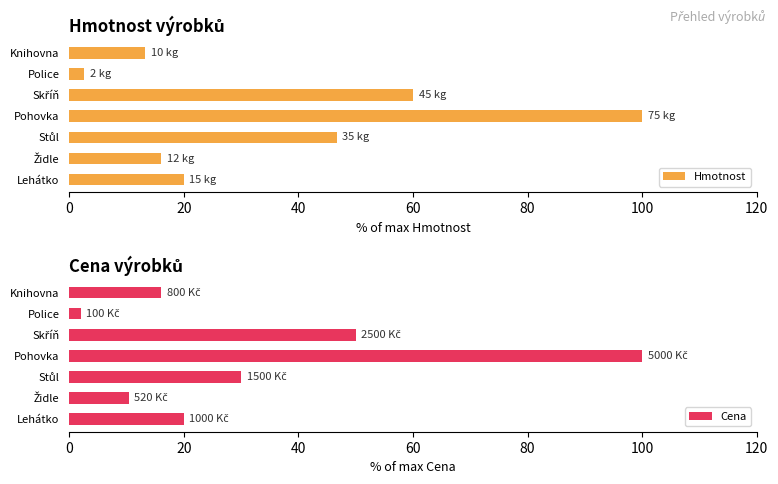

What is the sum of all Cena values?

228.4